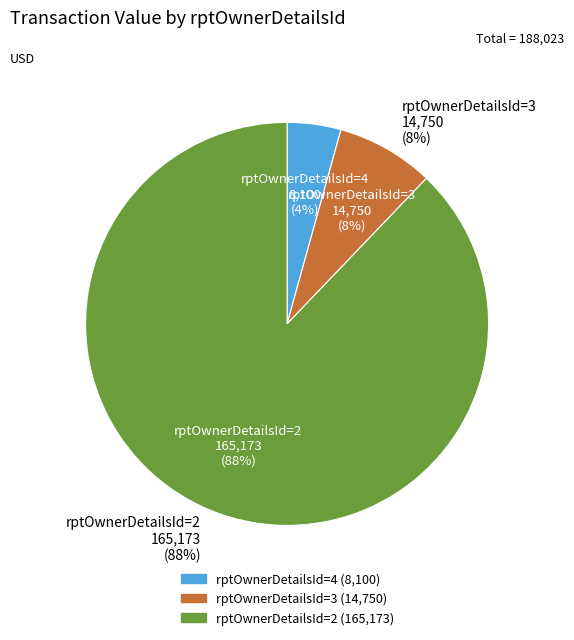

Which category accounts for the majority?

rptOwnerDetailsId=2